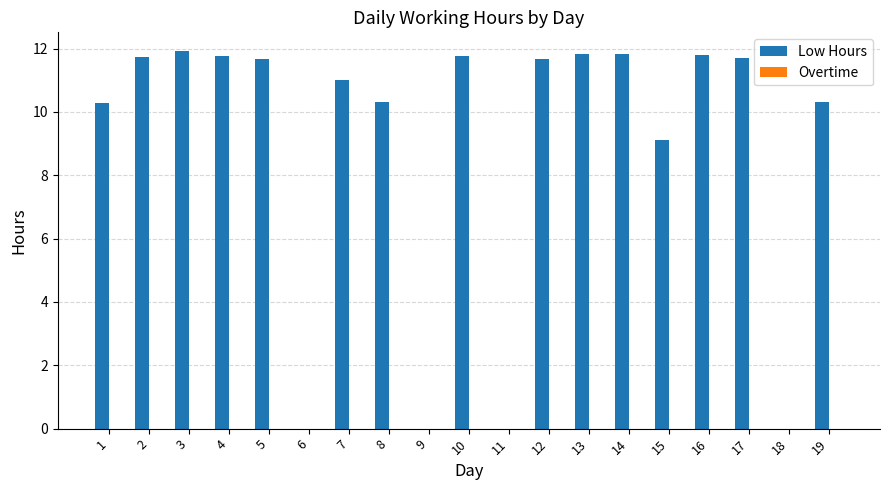

What is the ratio of the value at 13 to the value at 5?

1.0